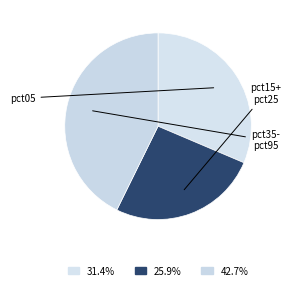

Count the number of slices in the pie.

3